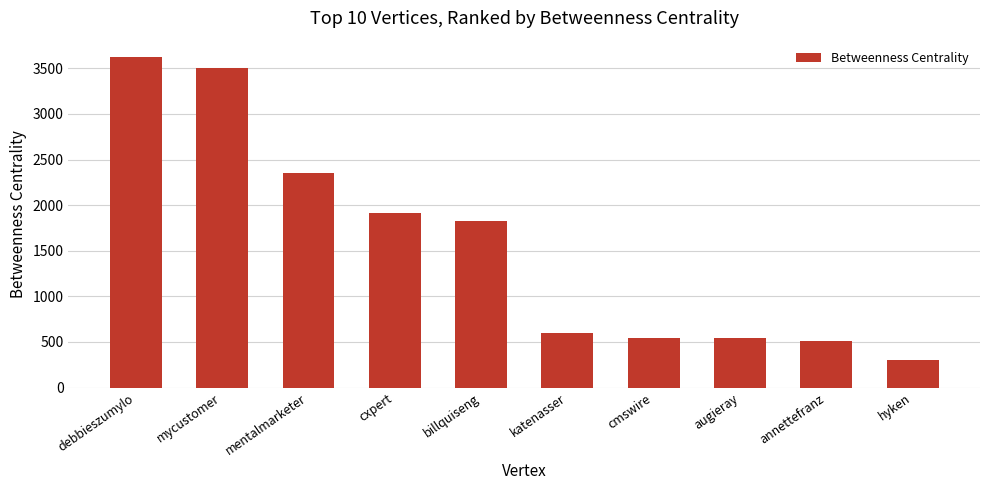

What position from the right is annettefranz?

2